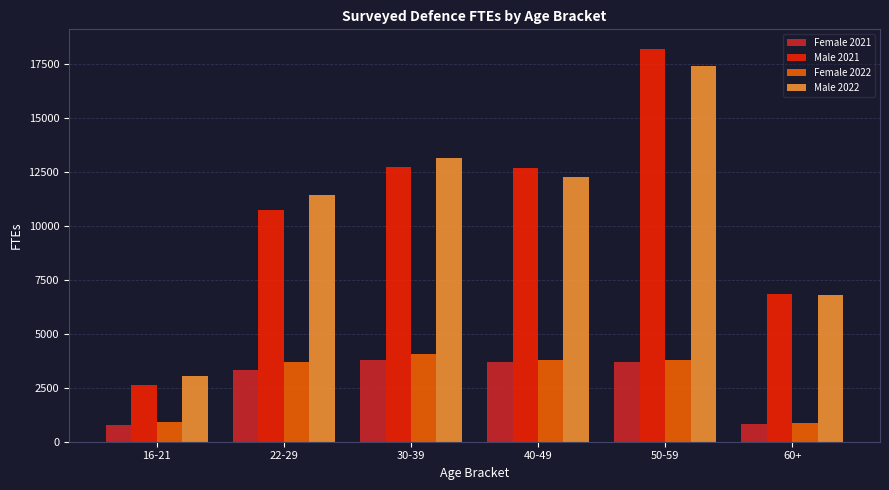

The value of Female 2021 at 22-29 is 3342.9. True or false?

True